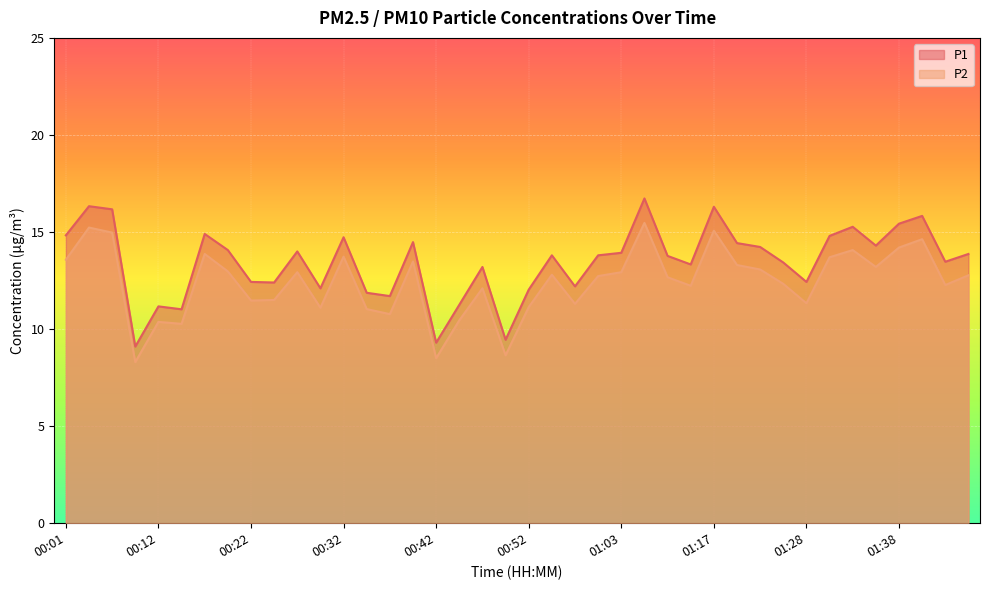

True or false: P1 and P2 cross at least once.

False